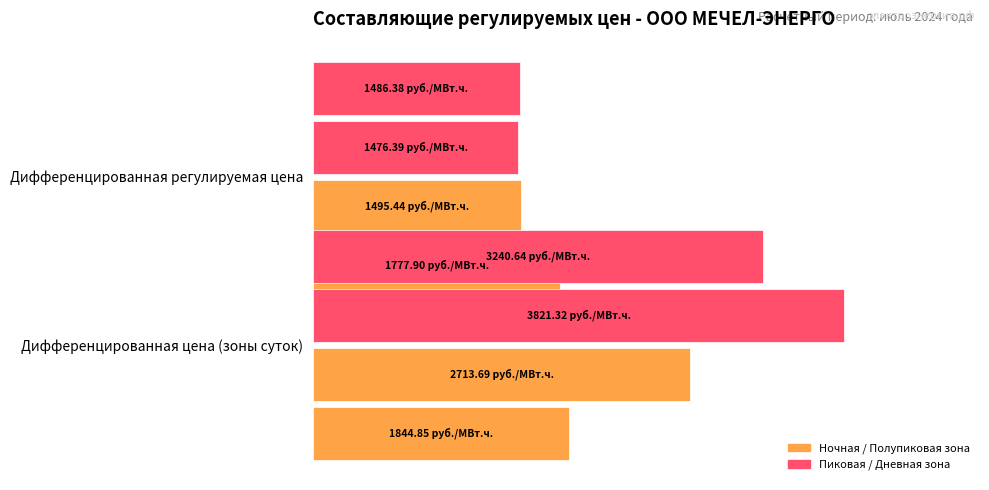

True or false: ночная зона has a value of 468.5 at Дифференцированная цена (зоны суток).

False